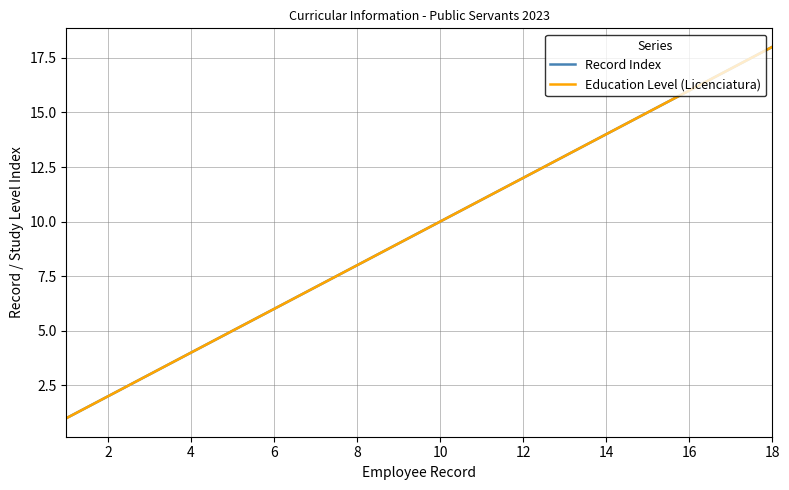

Reading right to left, extract all data points from this chart.

Record Index: 18	17	16	15	14	13	12	11	10	9	8	7	6	5	4	3	2	1
Education Level (Licenciatura): 18	17	16	15	14	13	12	11	10	9	8	7	6	5	4	3	2	1